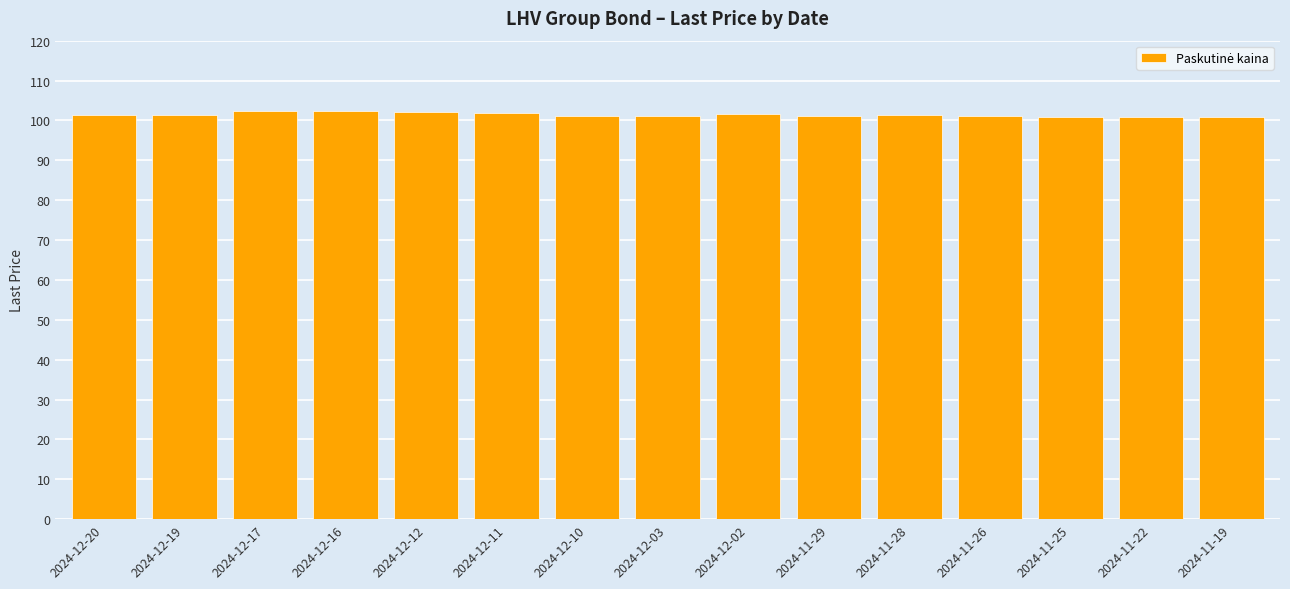

Does the chart contain any negative values?

No